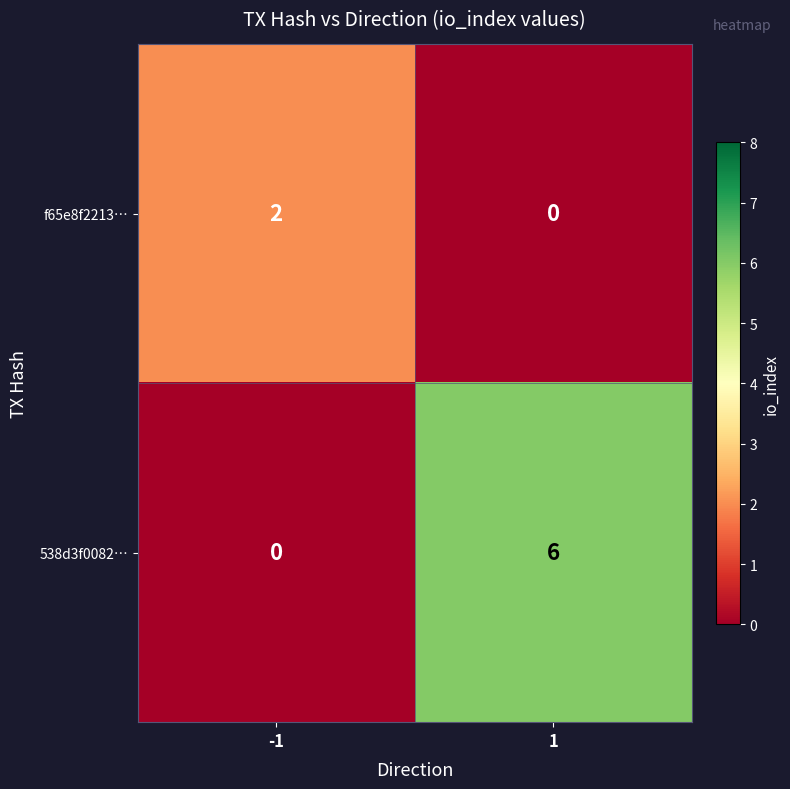

Which series changed the most between -1 and 1?

538d3f0082…